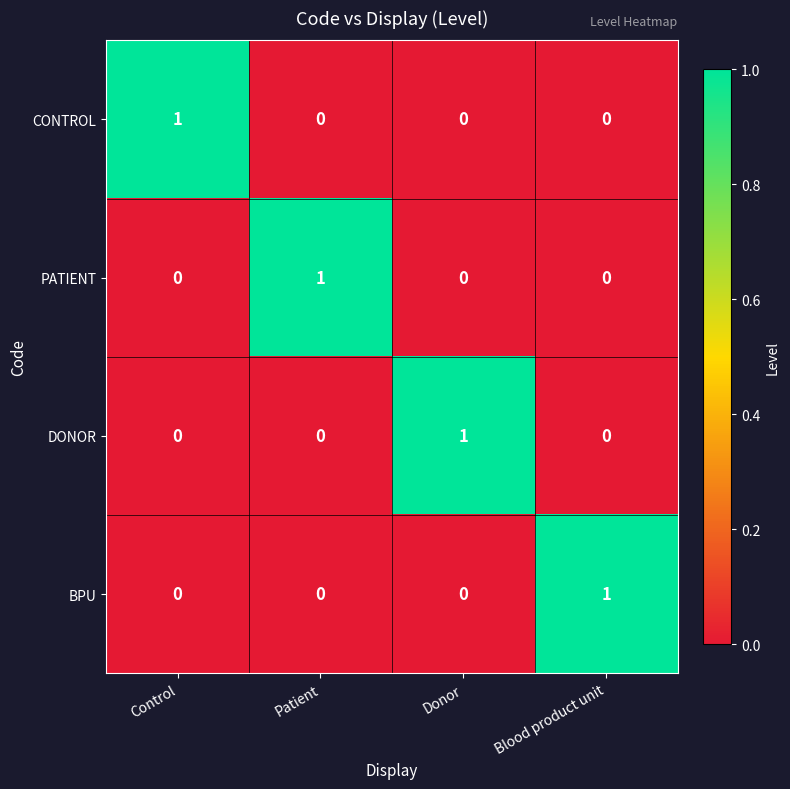

Reading left to right, transcribe all the data shown in this chart.

CONTROL: 1	0	0	0
PATIENT: 0	1	0	0
DONOR: 0	0	1	0
BPU: 0	0	0	1